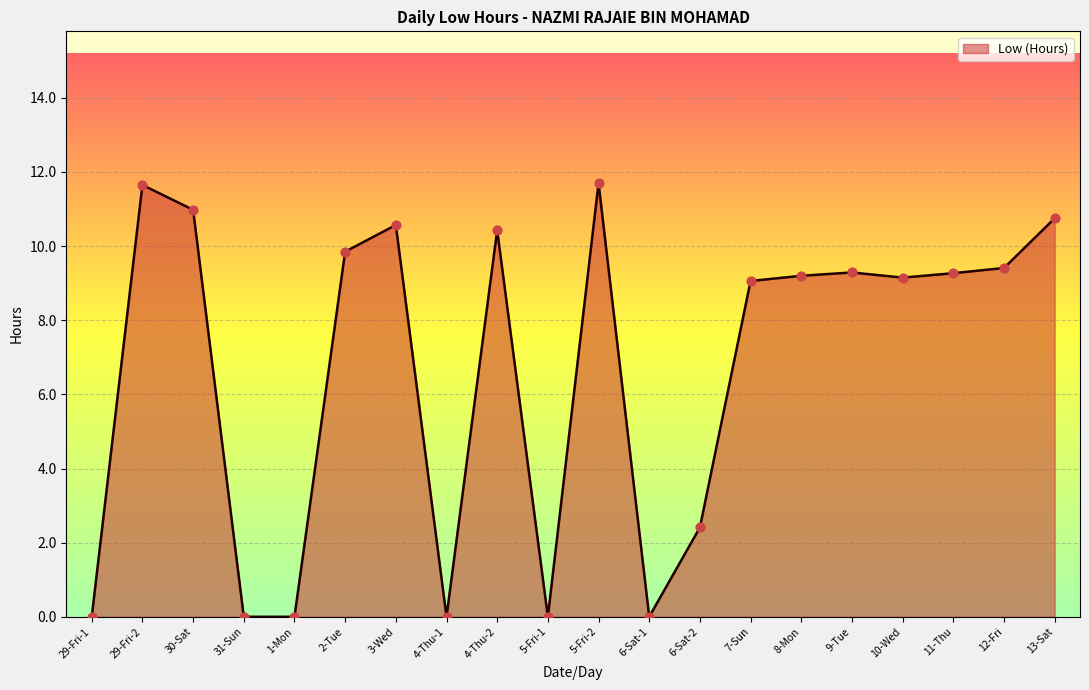

Which has a higher value, 9-Tue or 4-Thu-1?

9-Tue